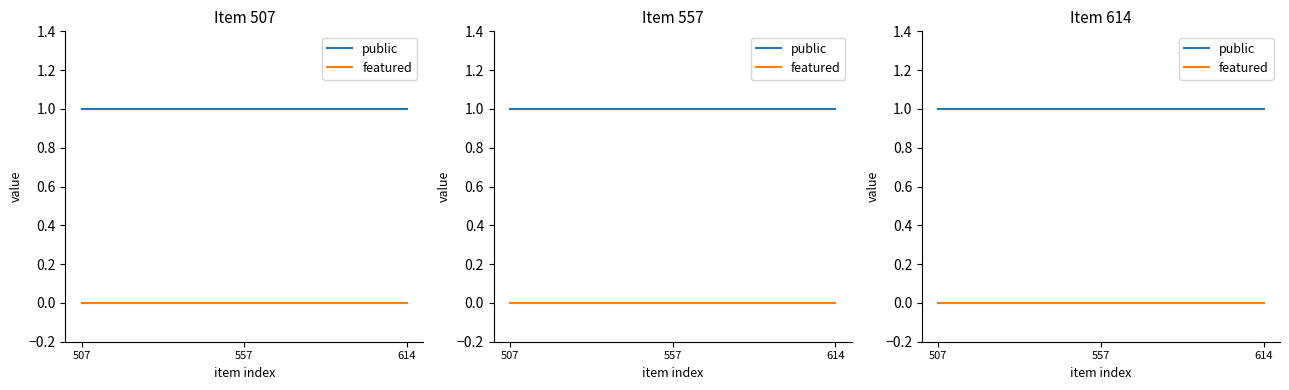

Reading left to right, list all the values displayed in this chart.

public: 507=1	557=1	614=1
featured: 507=0	557=0	614=0